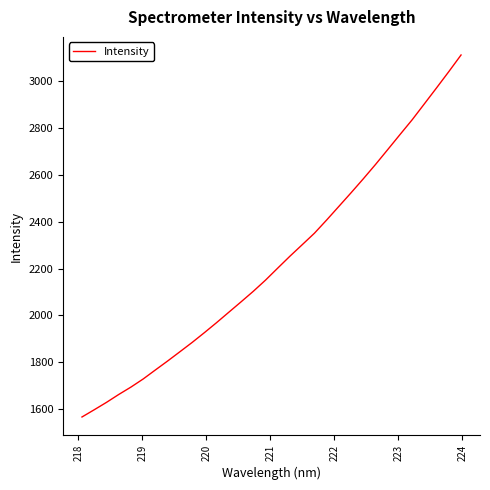

What is the greatest value displayed?

3111.9